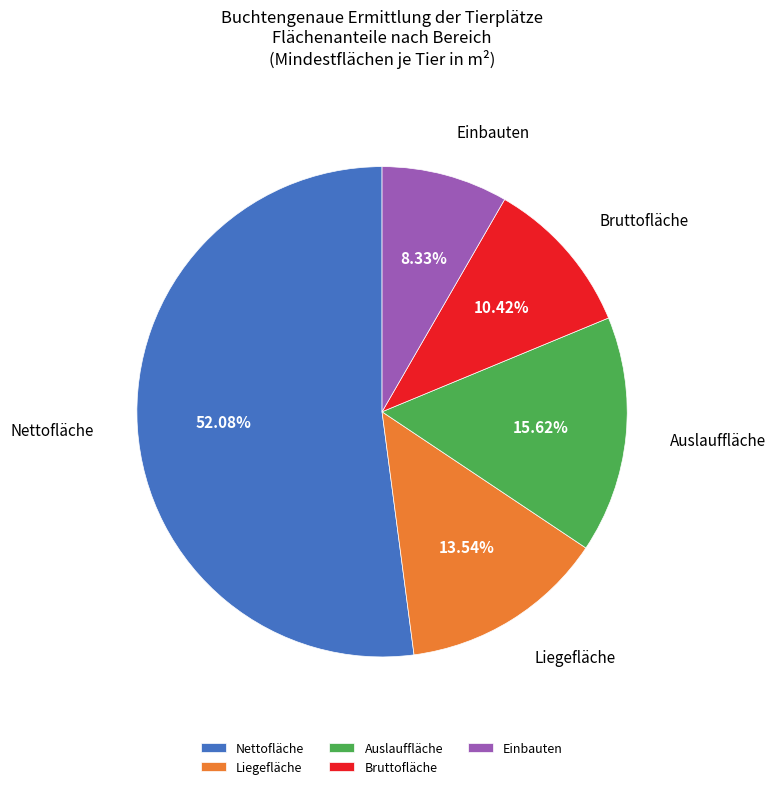

Which slice is the largest?

Nettofläche